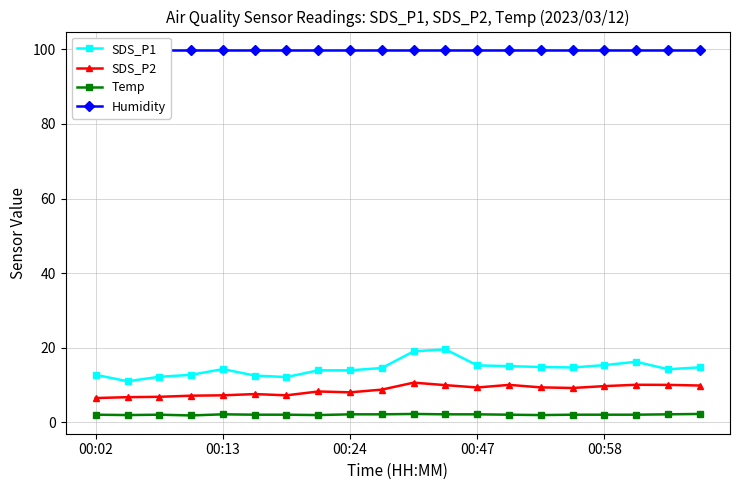

What are all the series names shown in the legend?

SDS_P1, SDS_P2, Temp, Humidity